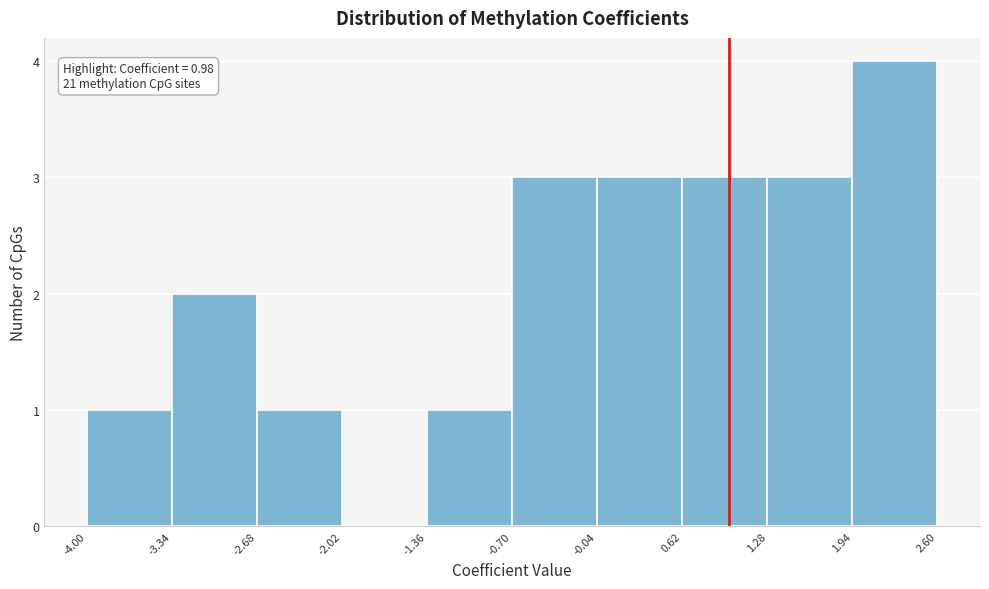

Over which range of the x-axis is the bar tallest?

1.94 to 2.60